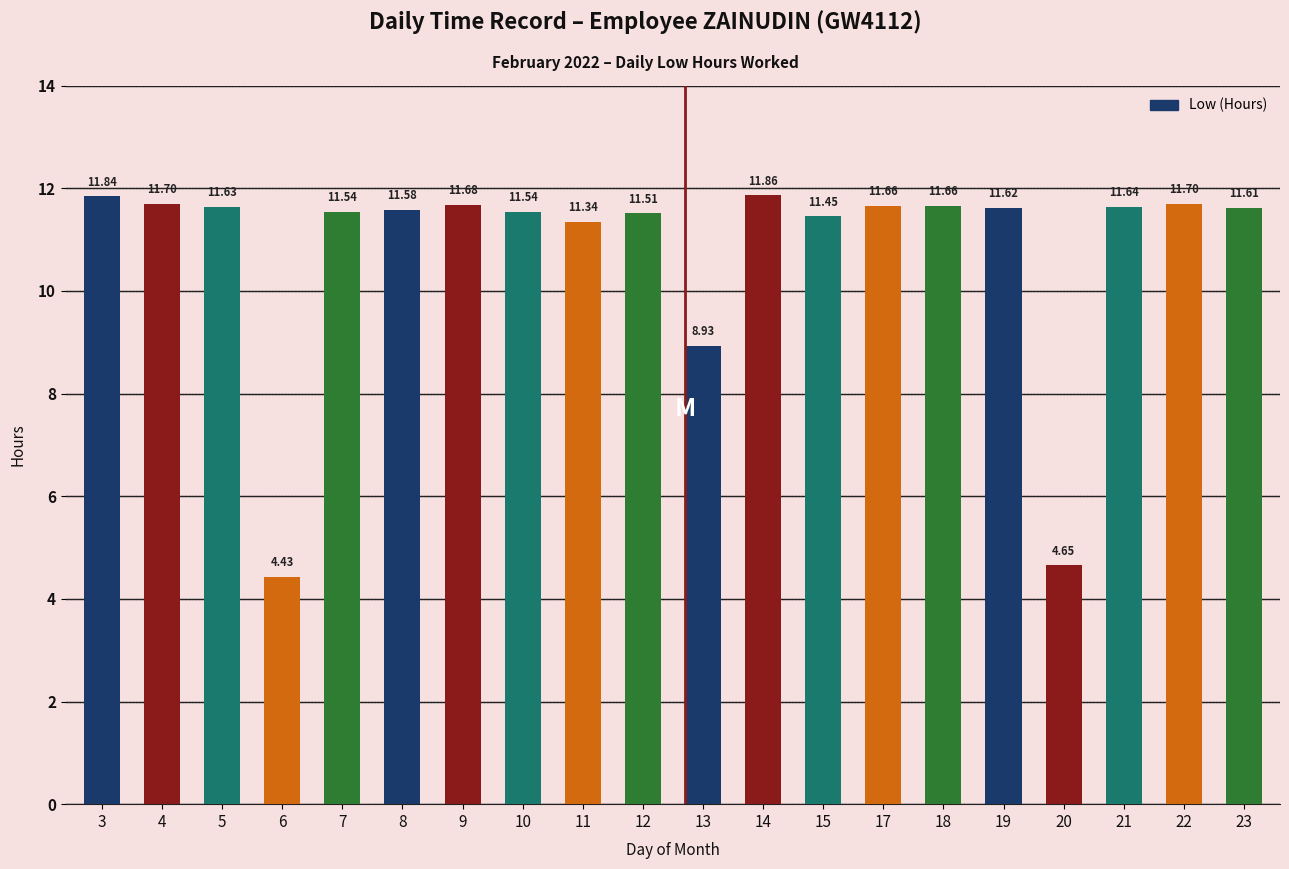

The chart shows a value of 5.7 at 14. True or false?

False